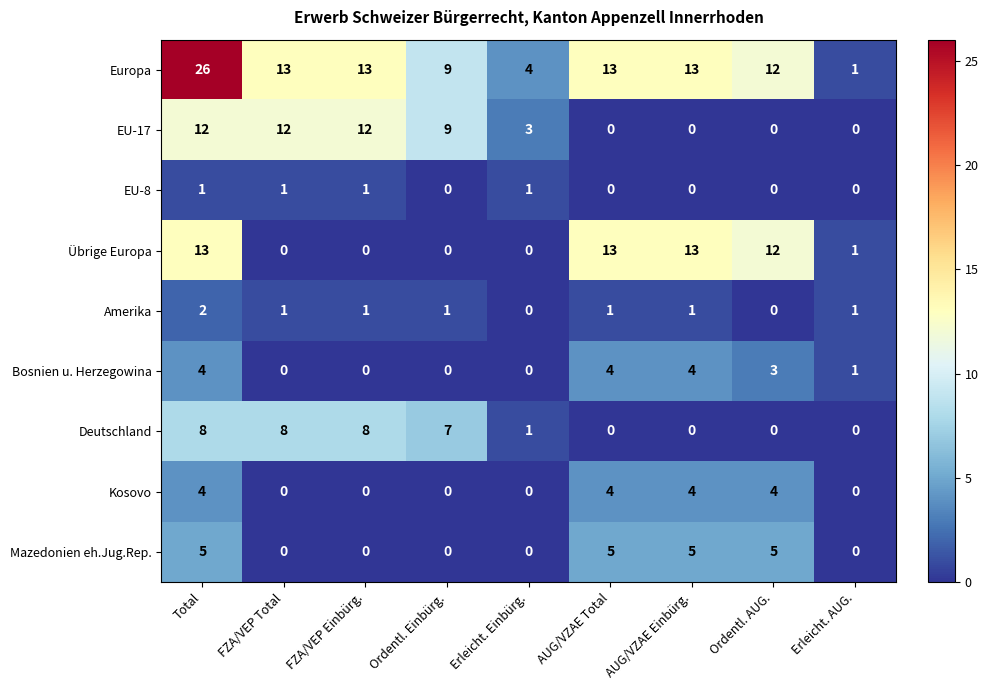

What is the highest value of the Bosnien u. Herzegowina series?

4